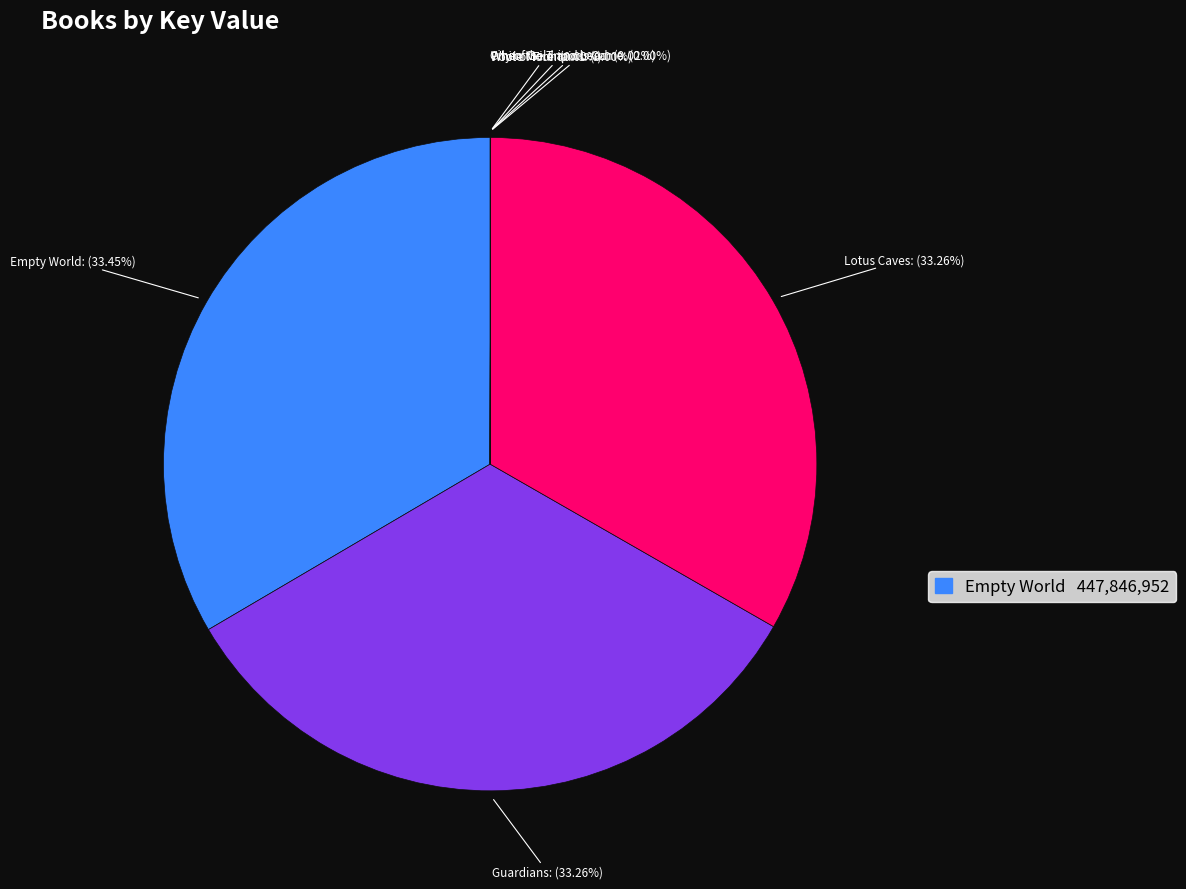

The Guardians slice represents 20% of the pie. True or false?

False